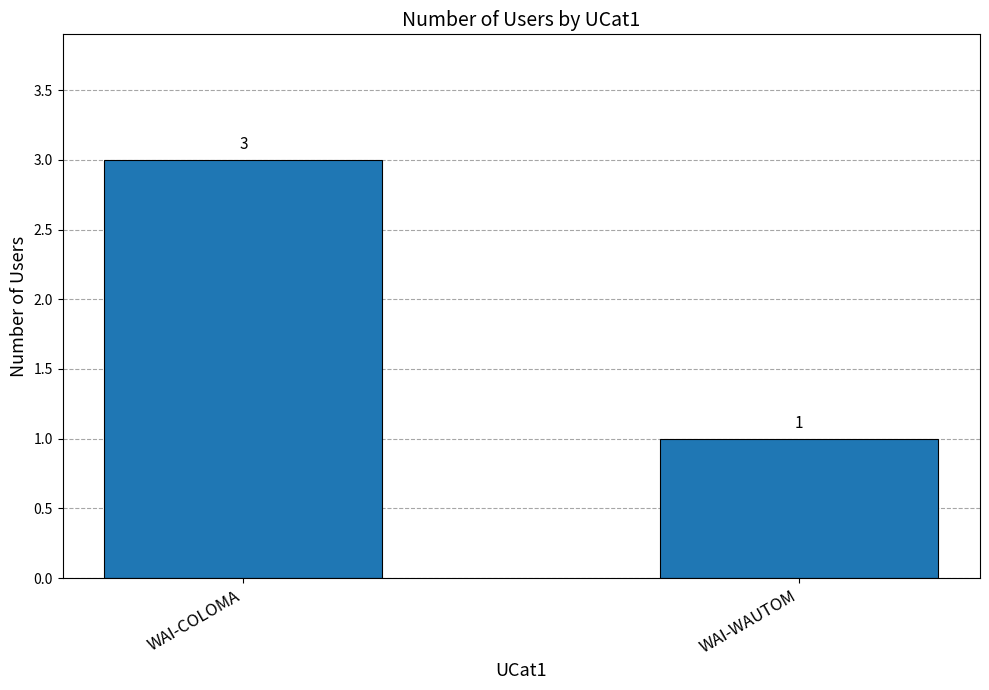

What is the label of the 2nd bar from the right?

WAI-COLOMA